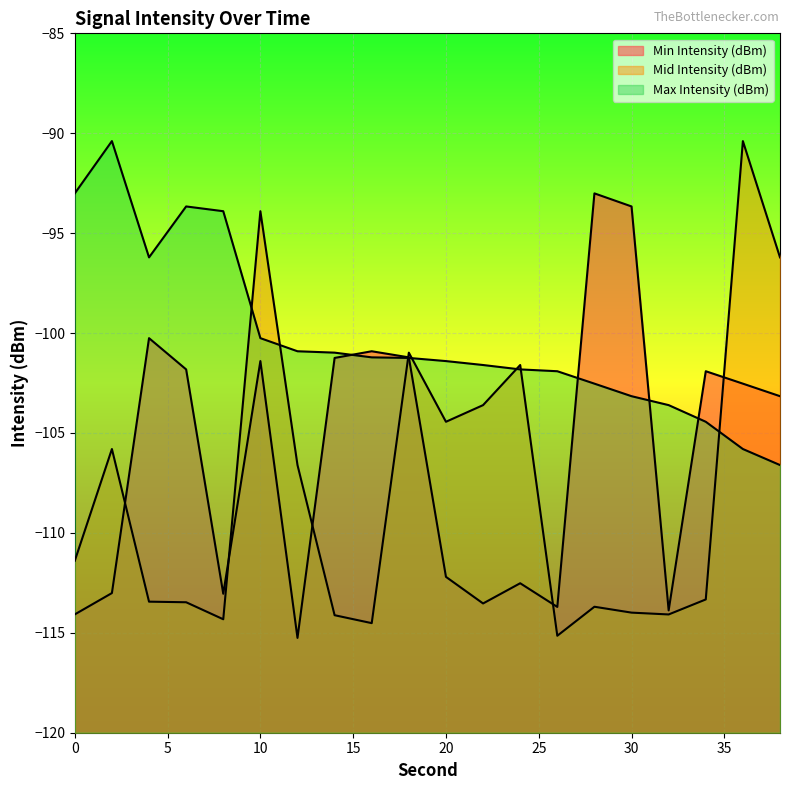

How many values in the Mid Intensity (dBm) series exceed -111?

9